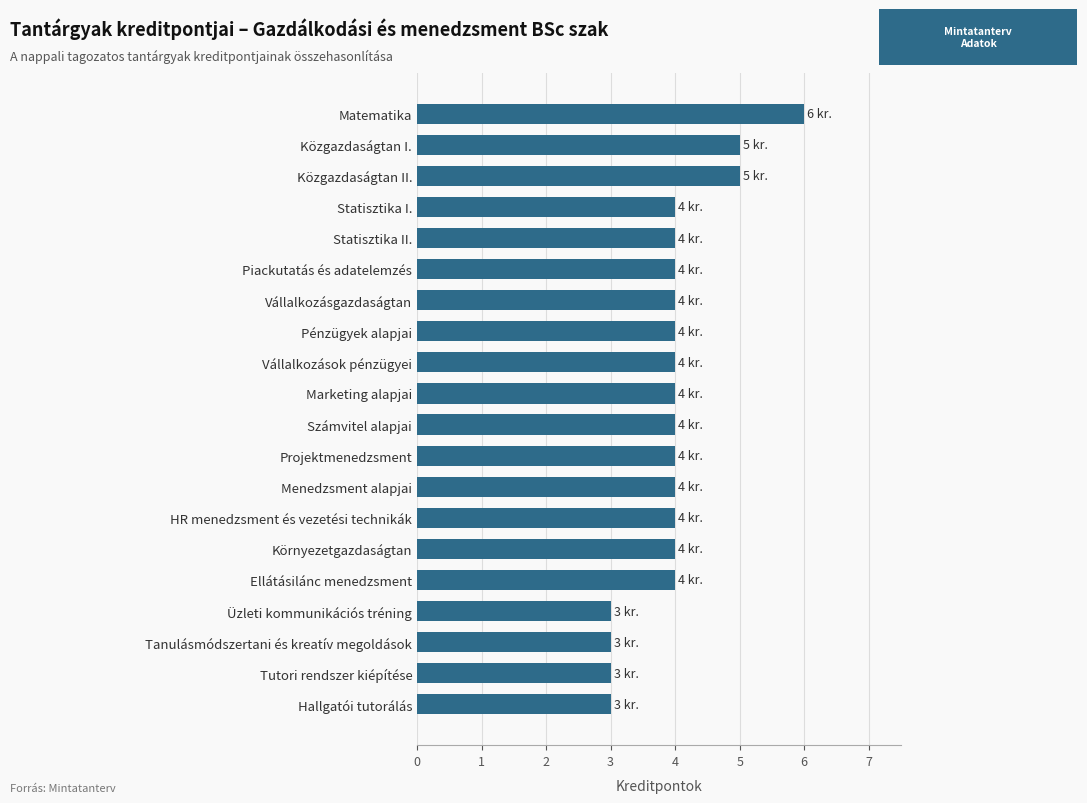

Reading top to bottom, extract all data points from this chart.

Matematika=6	Közgazdaságtan I.=5	Közgazdaságtan II.=5	Statisztika I.=4	Statisztika II.=4	Piackutatás és adatelemzés=4	Vállalkozásgazdaságtan=4	Pénzügyek alapjai=4	Vállalkozások pénzügyei=4	Marketing alapjai=4	Számvitel alapjai=4	Projektmenedzsment=4	Menedzsment alapjai=4	HR menedzsment és vezetési technikák=4	Környezetgazdaságtan=4	Ellátásilánc menedzsment=4	Üzleti kommunikációs tréning=3	Tanulásmódszertani és kreatív megoldások=3	Tutori rendszer kiépítése=3	Hallgatói tutorálás=3